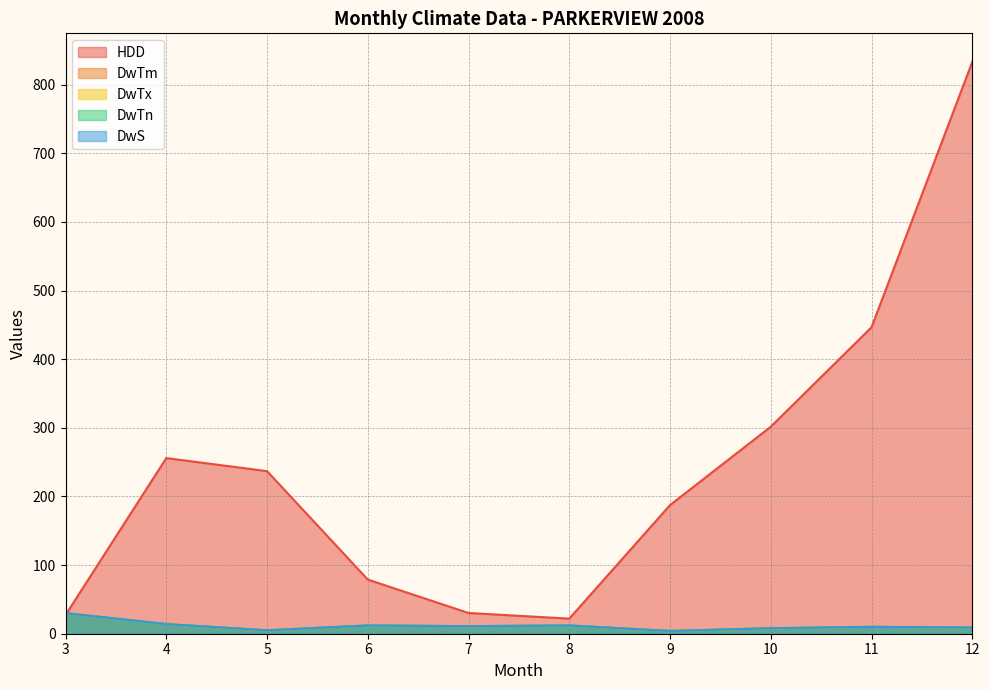

What is the value of the DwTm point at the 2nd from the left?

14.0